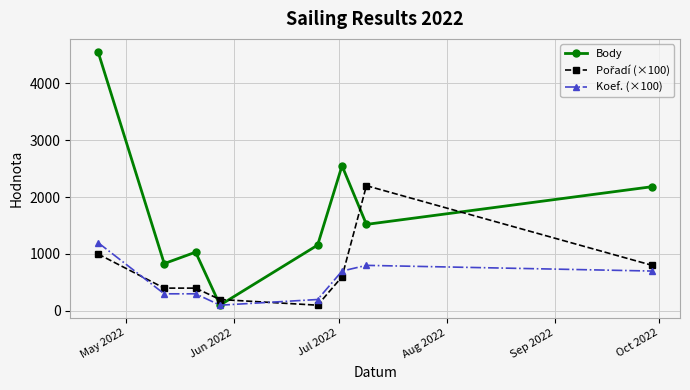

Which series has the widest spread of values?

Body